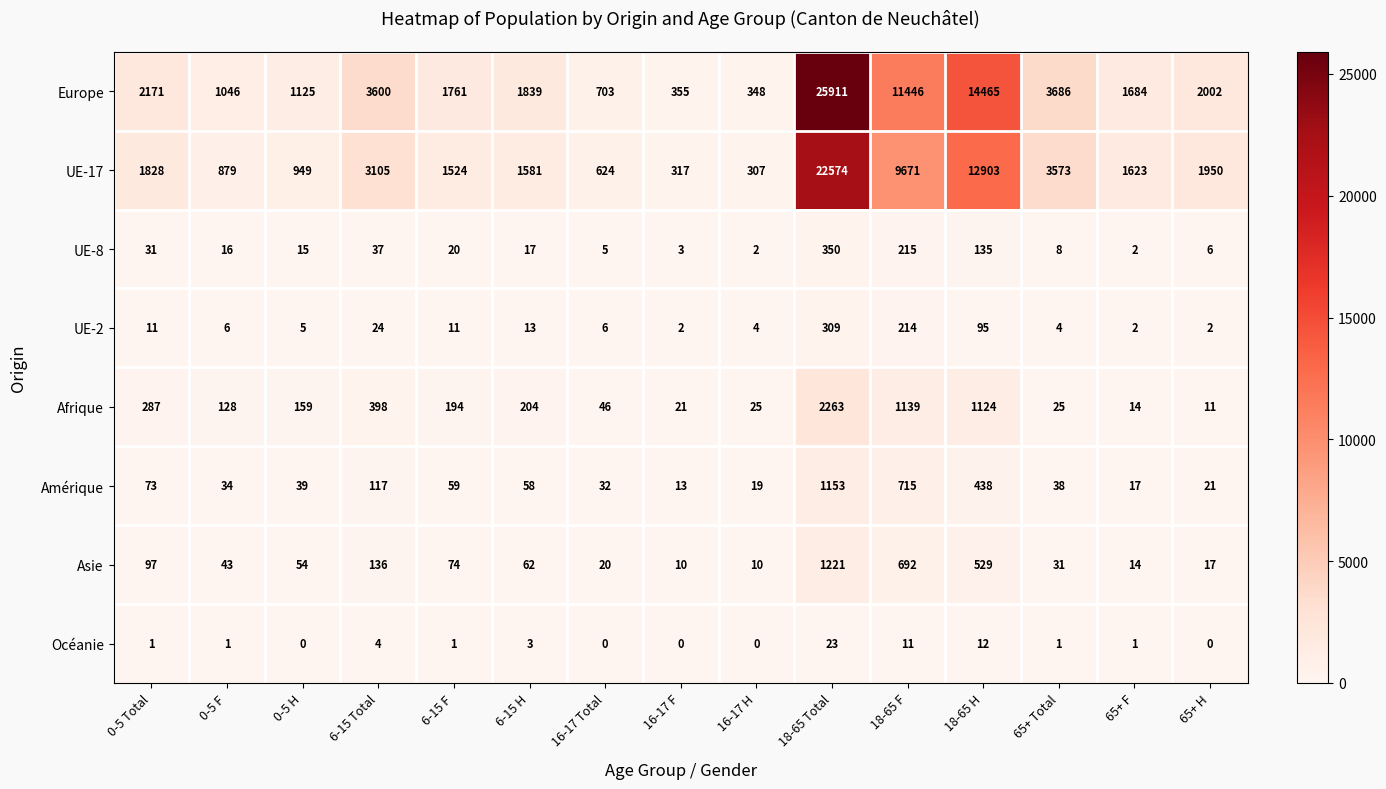

At which category is the sum across all series the highest?

18-65 Total